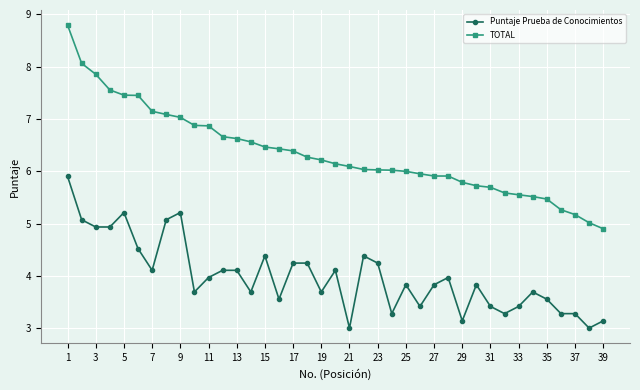

How many lines are shown in the chart?

2